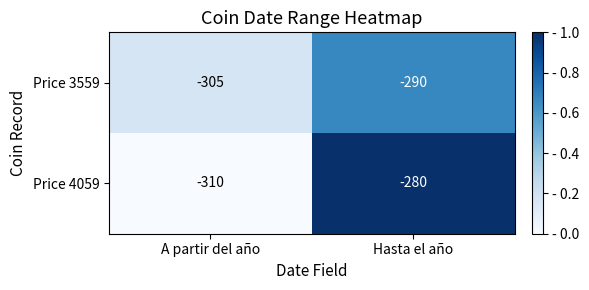

What is the difference between the maximum and minimum values in the Price 4059 series?

30